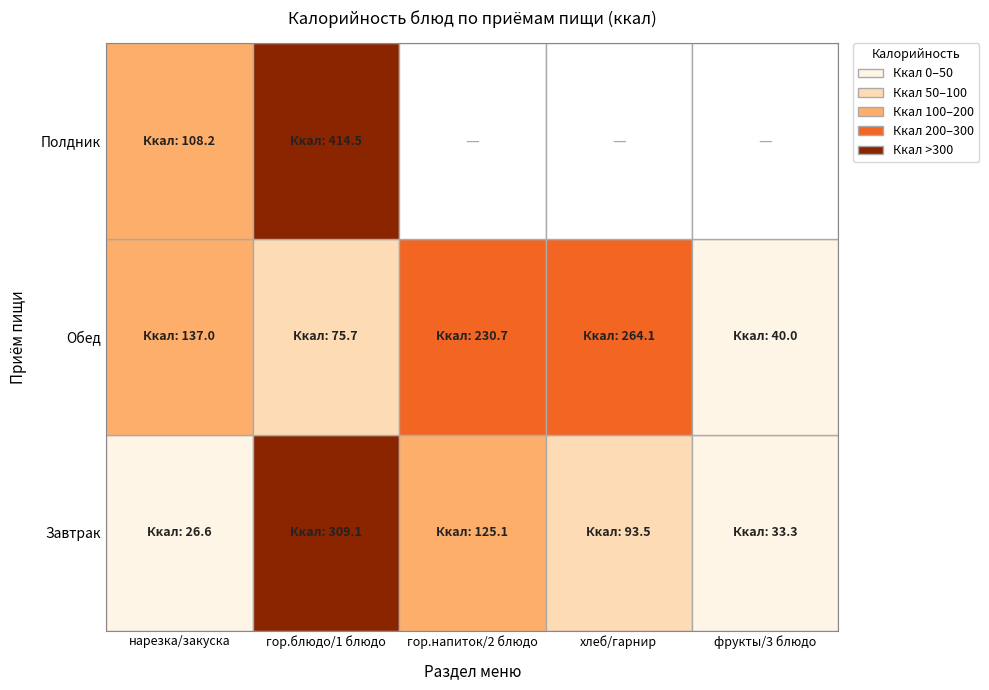

Between 2 and 3, which is larger?

2